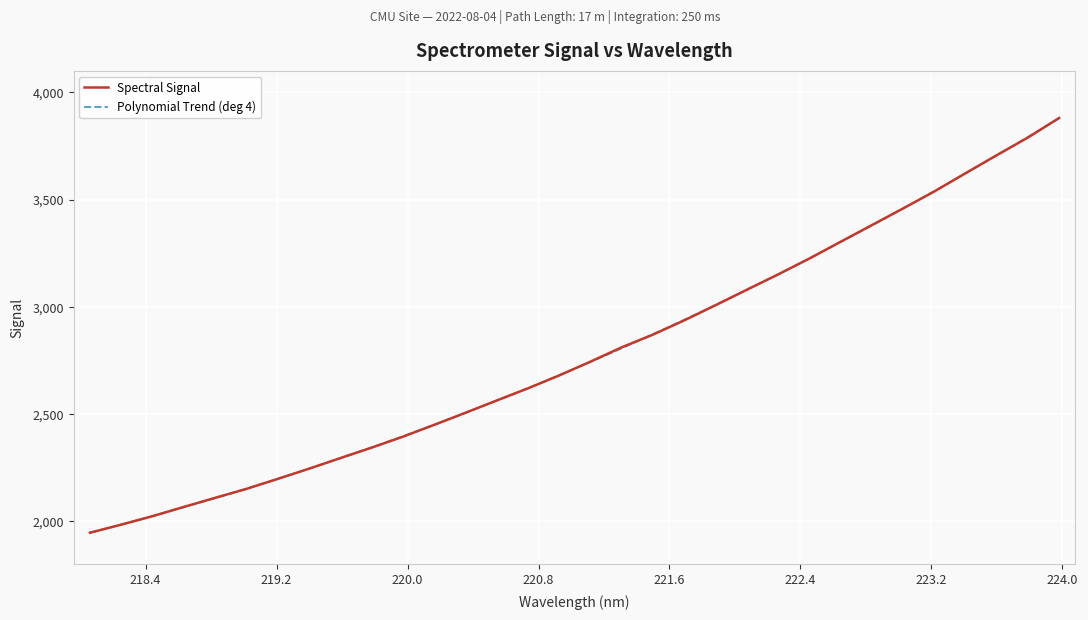

What is the minimum value shown in the chart?

1946.7